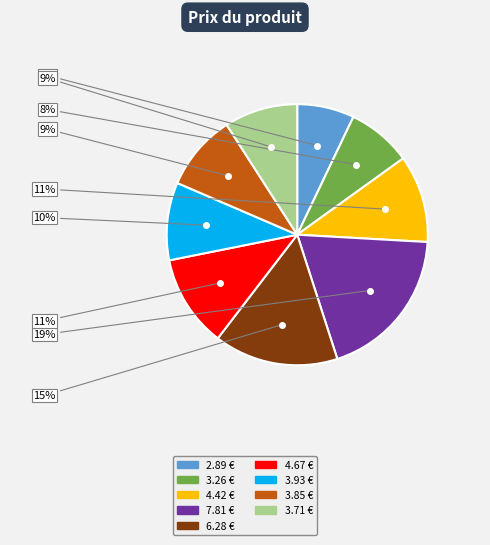

Which category has the smallest portion of the pie?

2.89